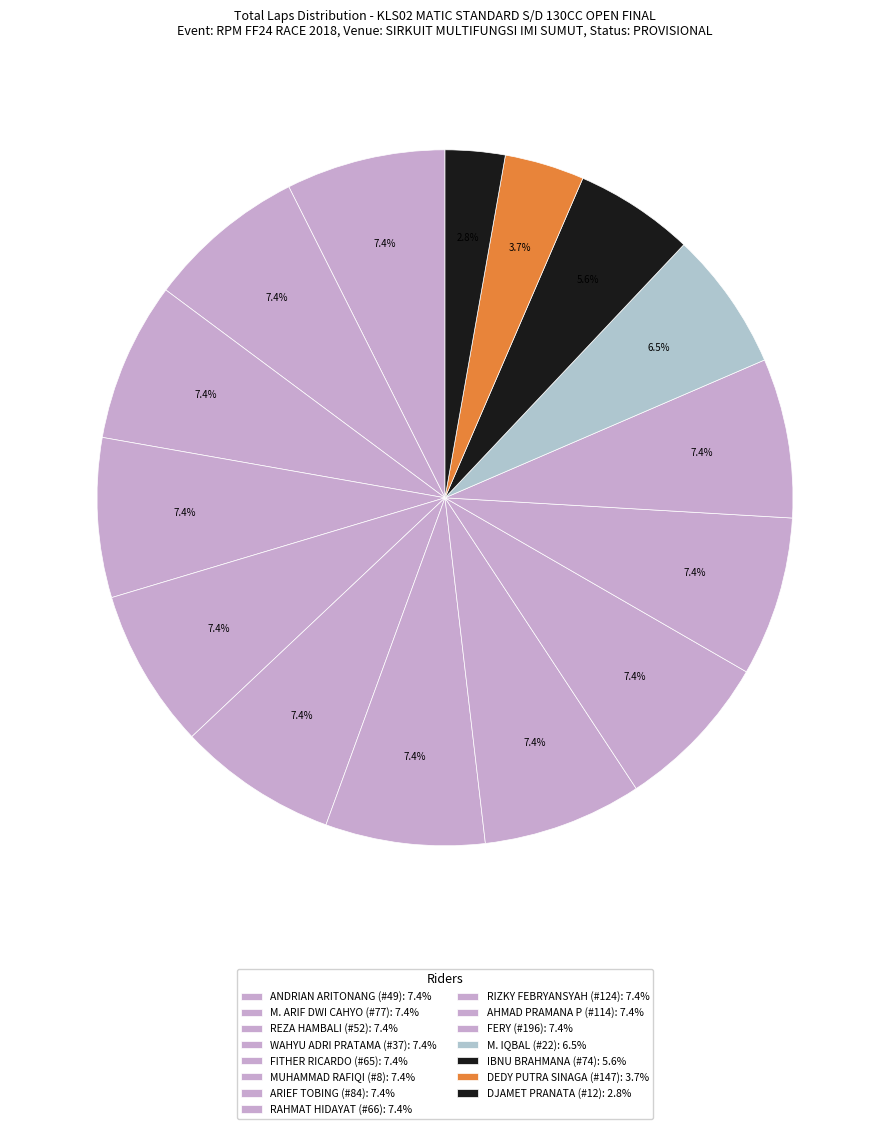

How many segments does this pie chart have?

15